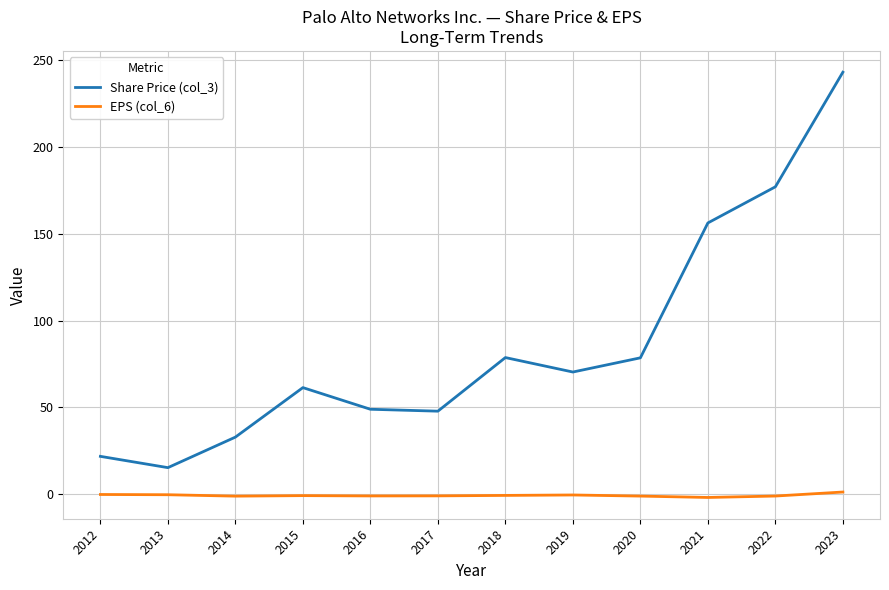

Which series has the largest total across all categories?

Share Price (col_3)